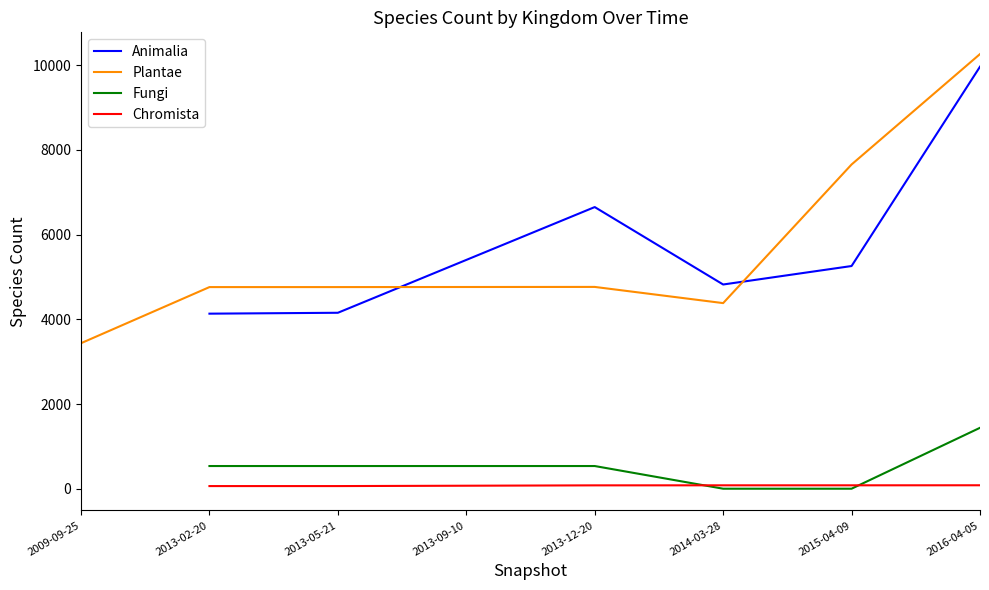

What is the difference between the maximum and minimum values?

6822